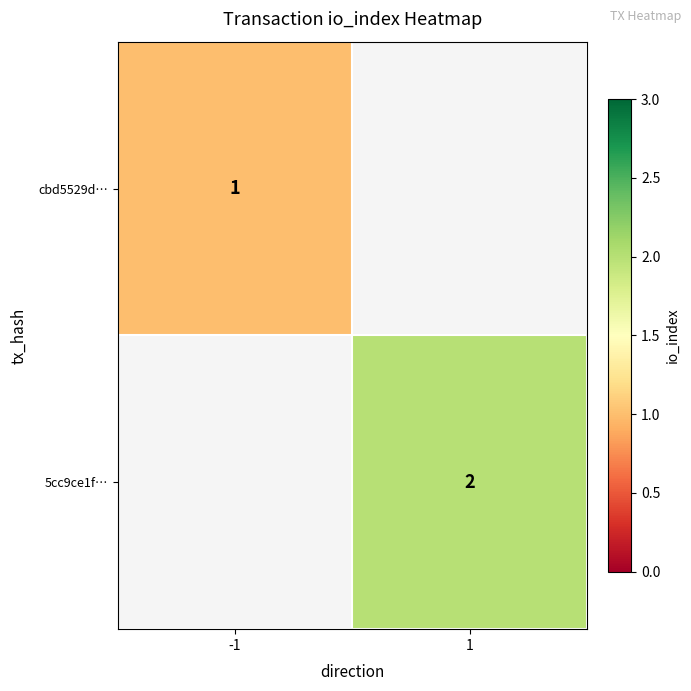

The value of cbd5529d… at -1 is 1. True or false?

True